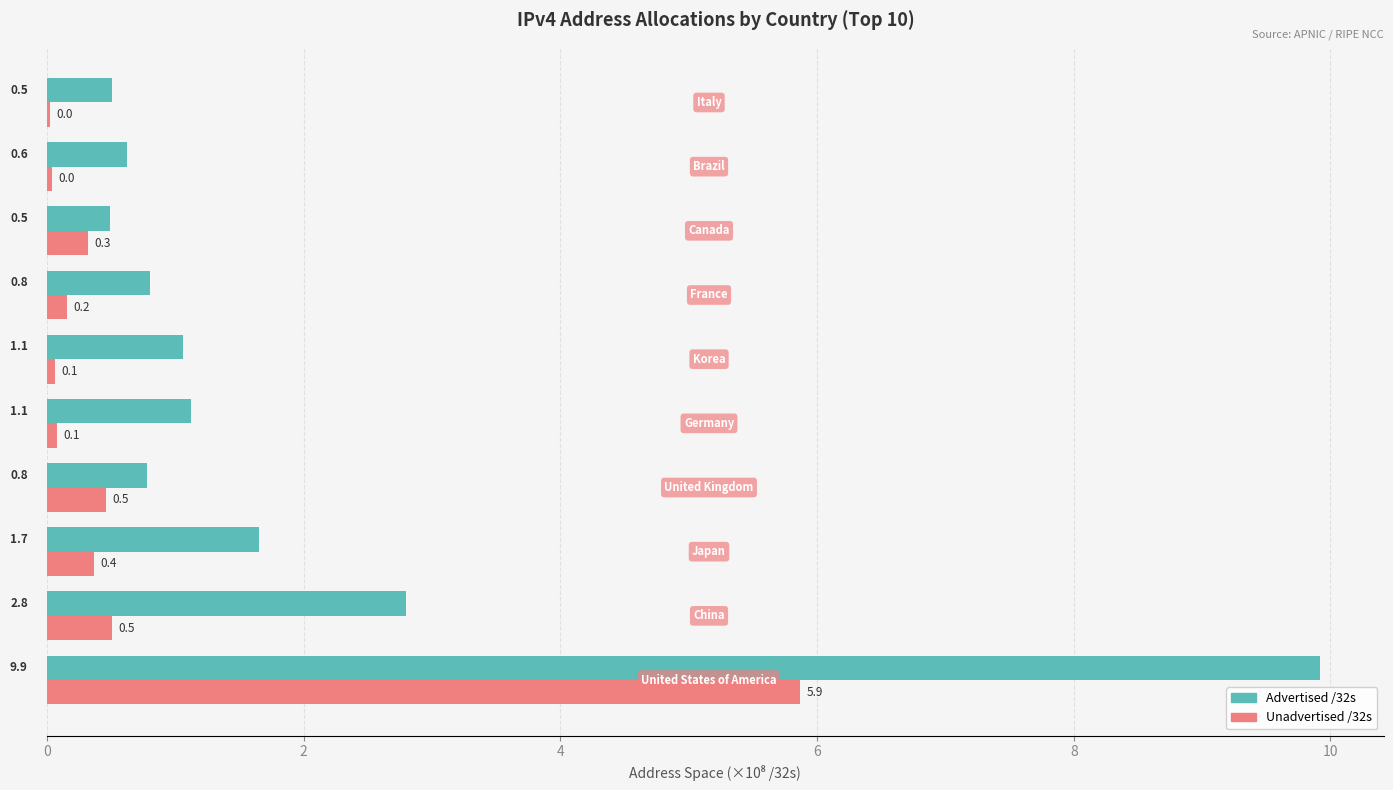

Which series has the largest total across all categories?

Advertised /32s